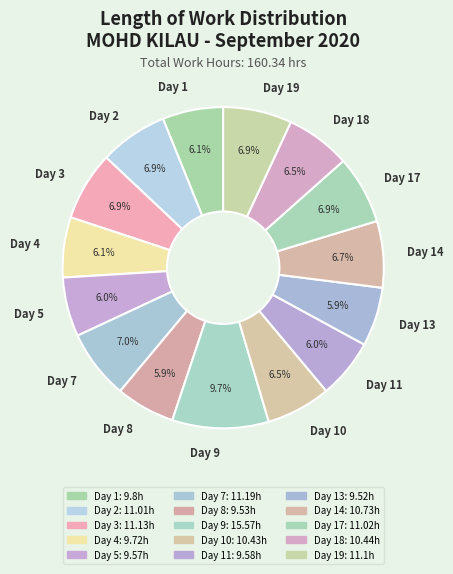

How many segments does this pie chart have?

15